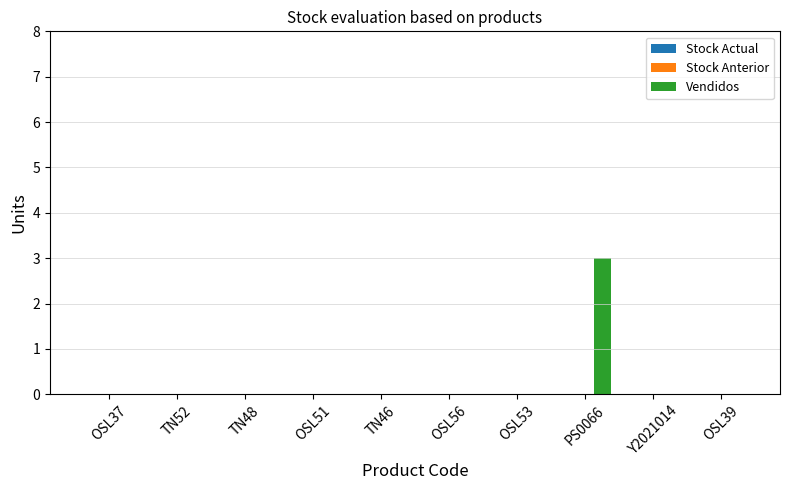

What is the sum of all values?

3